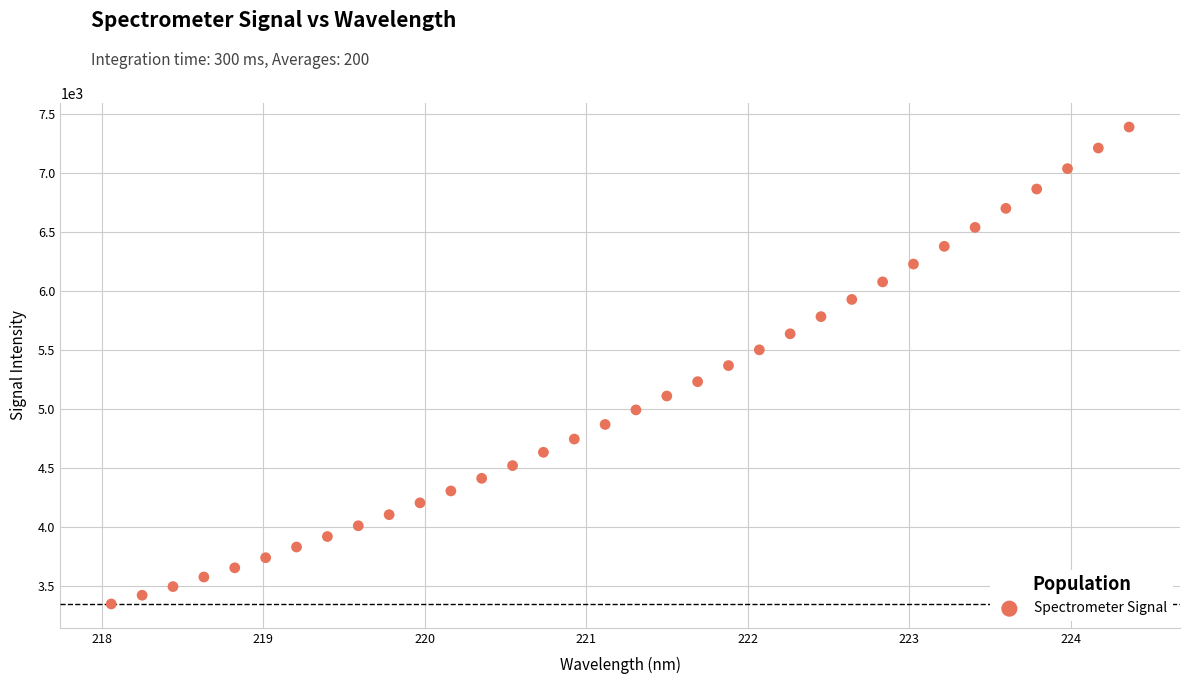

What is the range of X values (max minus min)?

6.3